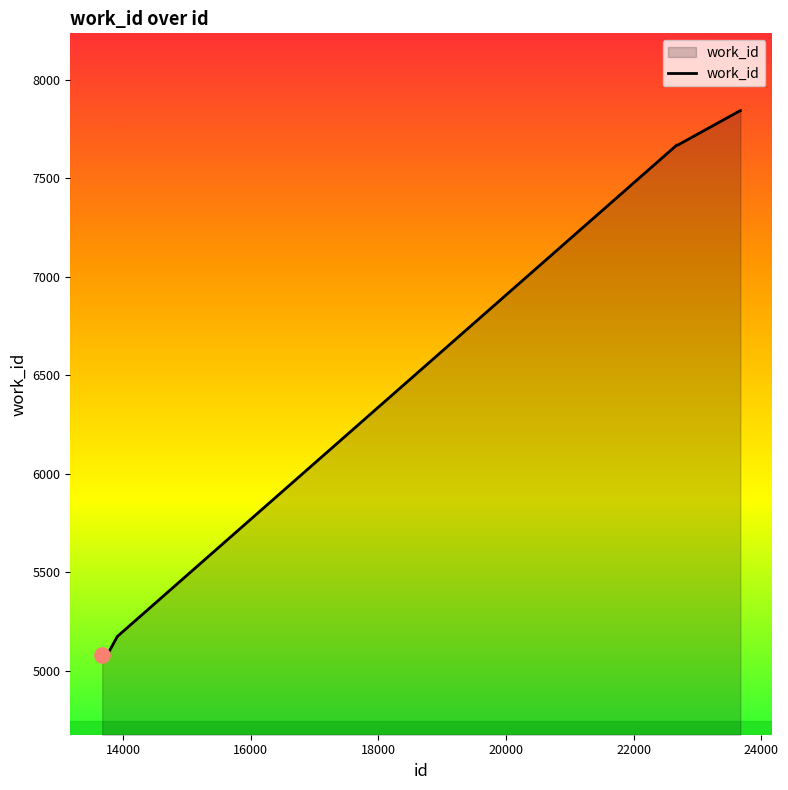

What is the greatest value displayed?

7844